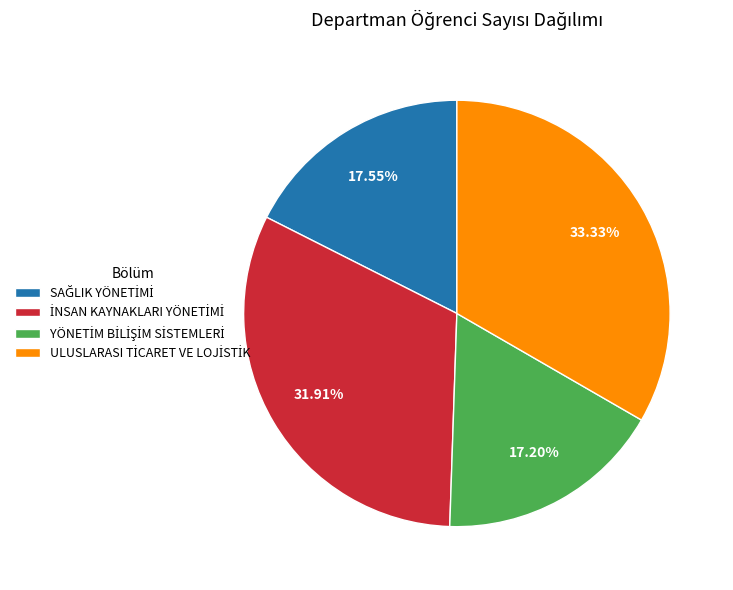

To the nearest percent, what is the average slice percentage?

25%